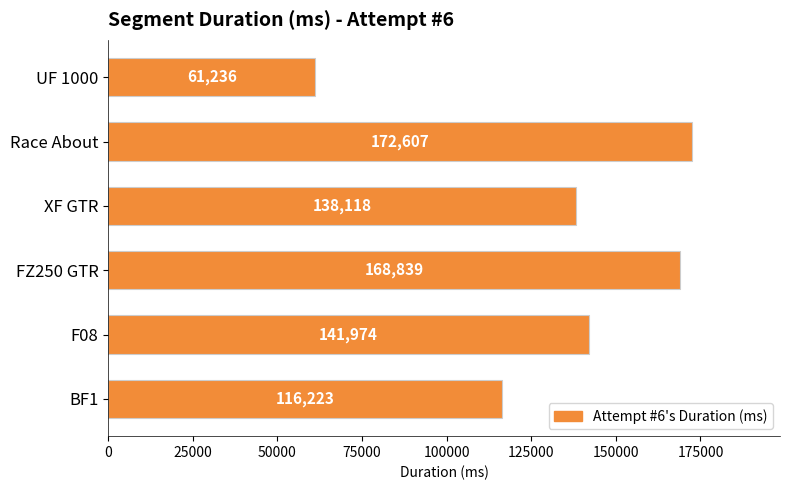

What is the change in value from UF 1000 to Race About?

+111371